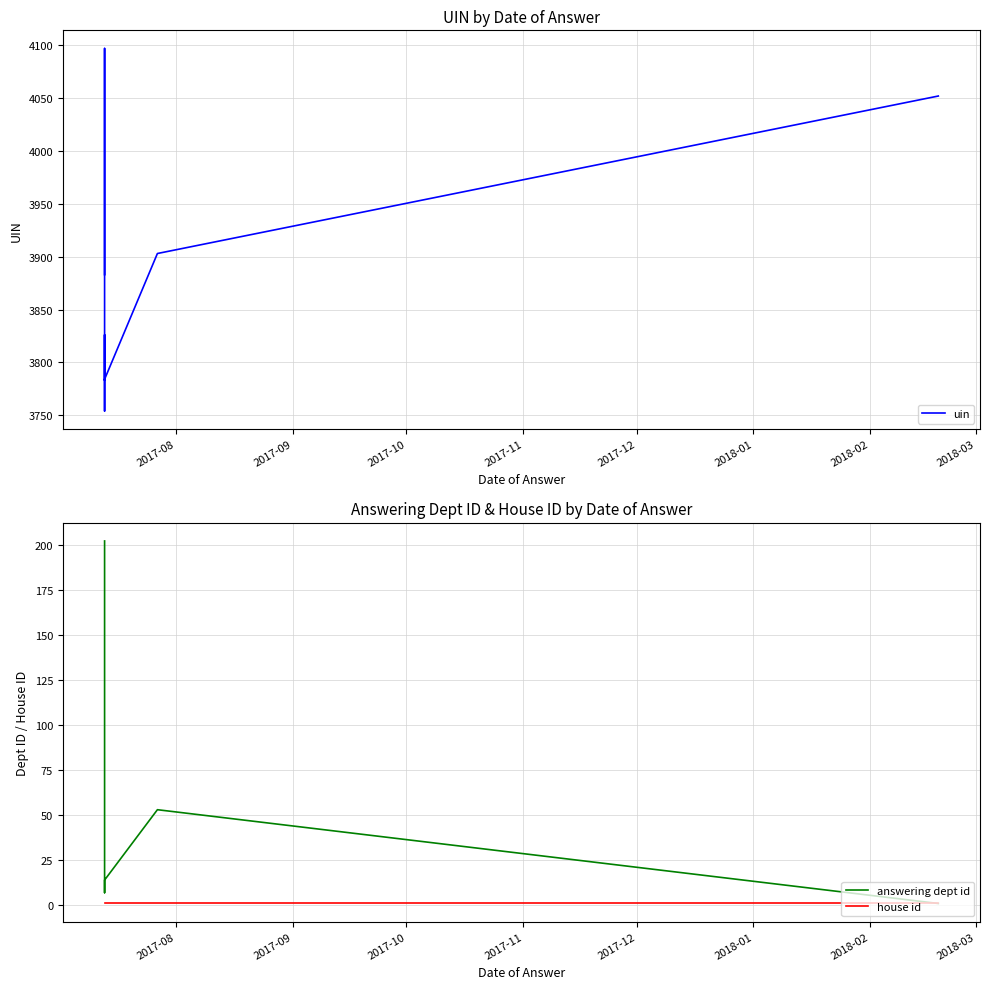

The value of uin at 8 is 824. True or false?

False